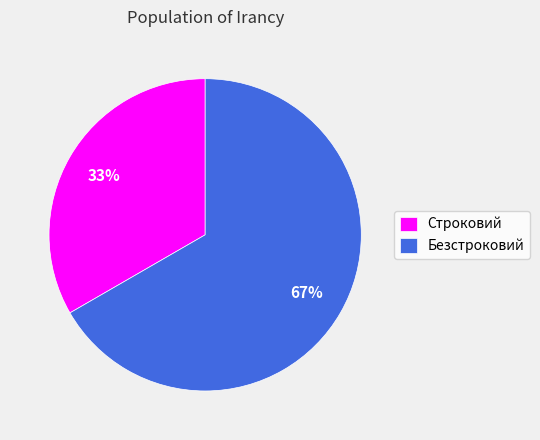

How many slices are in this pie chart?

2